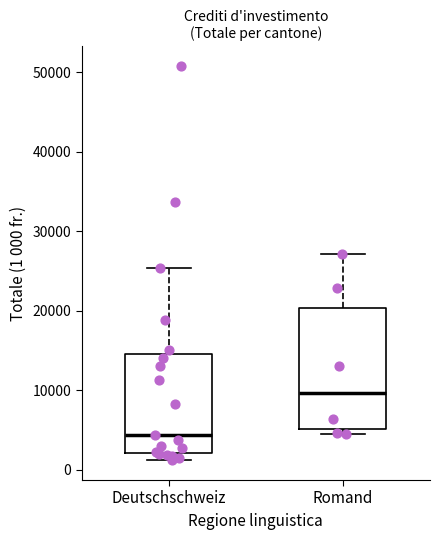

Reading left to right, read every box against the y-axis: the position of its median line, the range the box covers, and the ends of its whiskers. The values are not printed on the chart, so give them approximately, as read against the axis.

Deutschschweiz: median 4000, box 2000 to 15000, whiskers 1000 to 25000
Romand: median 10000, box 5000 to 20000, whiskers 5000 (just below the box's lower edge) to 27000